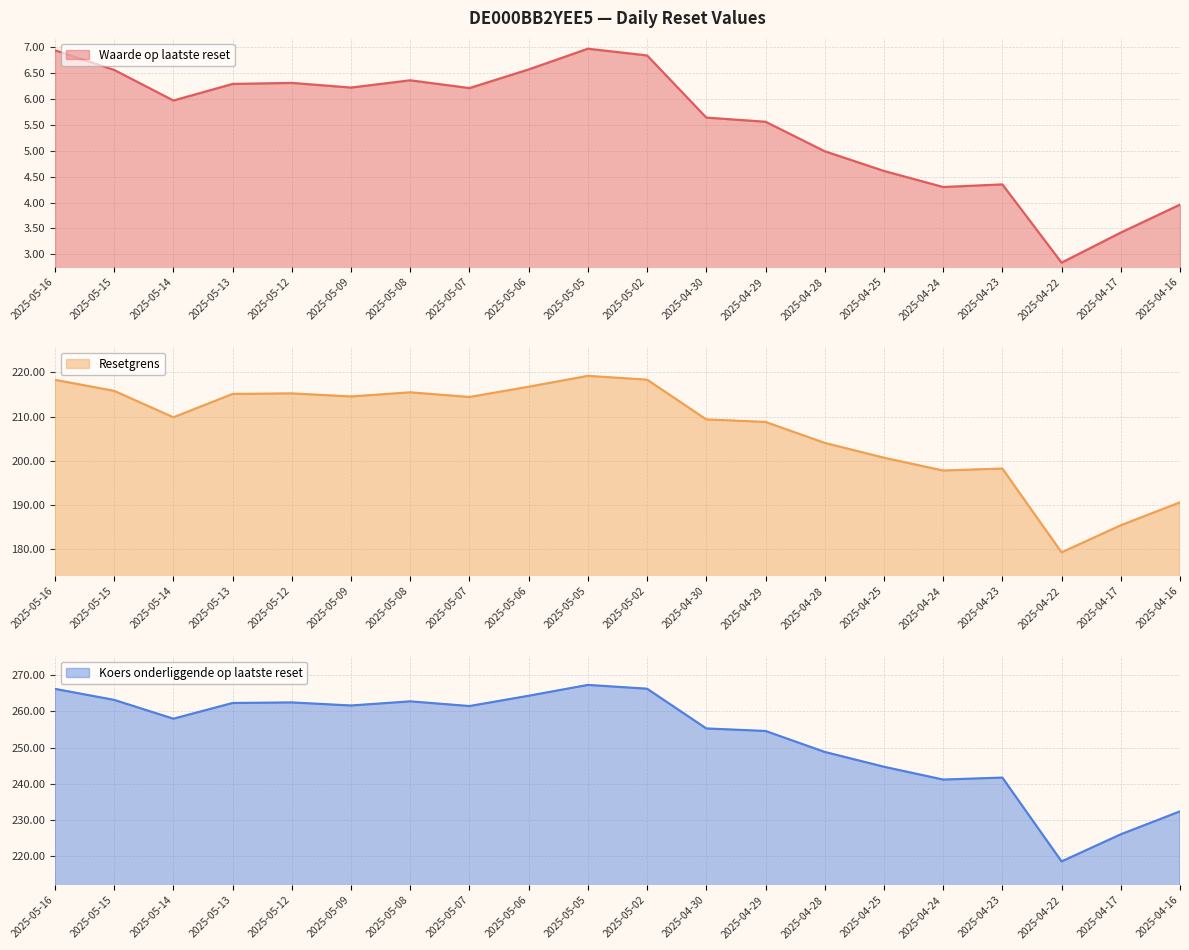

The value of Waarde op laatste reset at 2025-04-23 is 6.7. True or false?

False